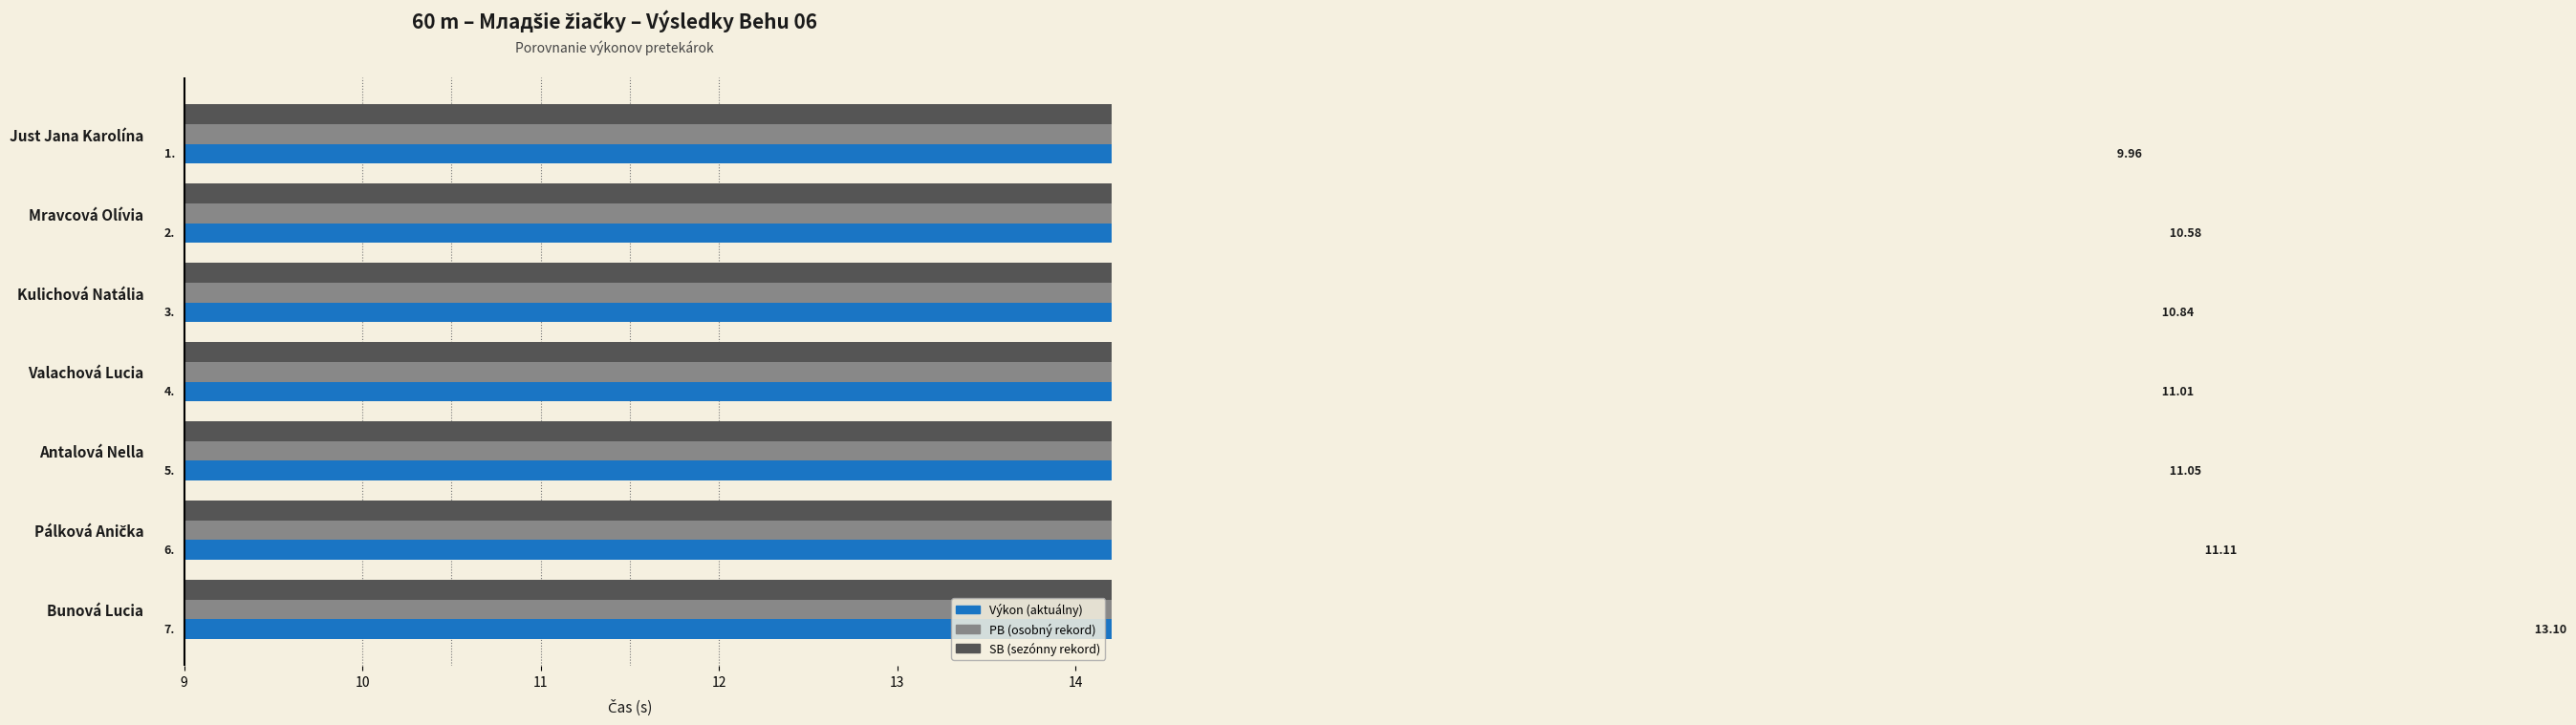

Which series has the largest total across all categories?

Výkon